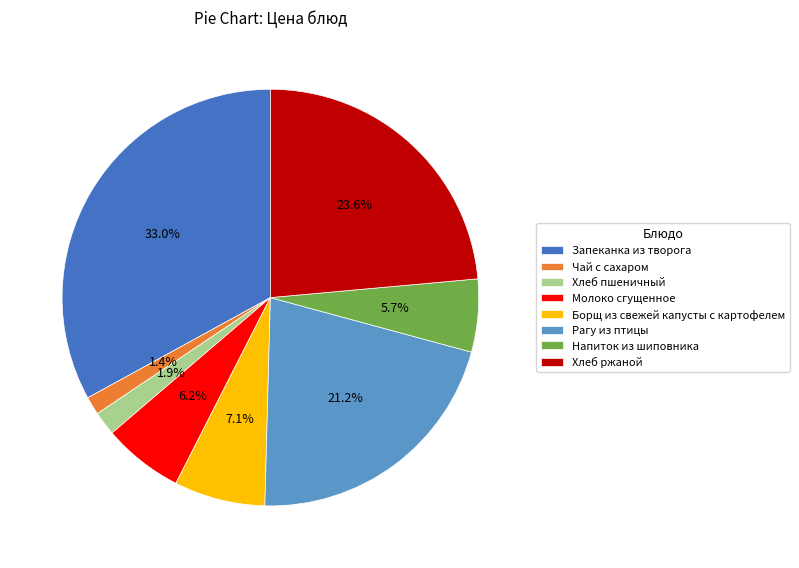

Which slice is the largest?

Запеканка из творога